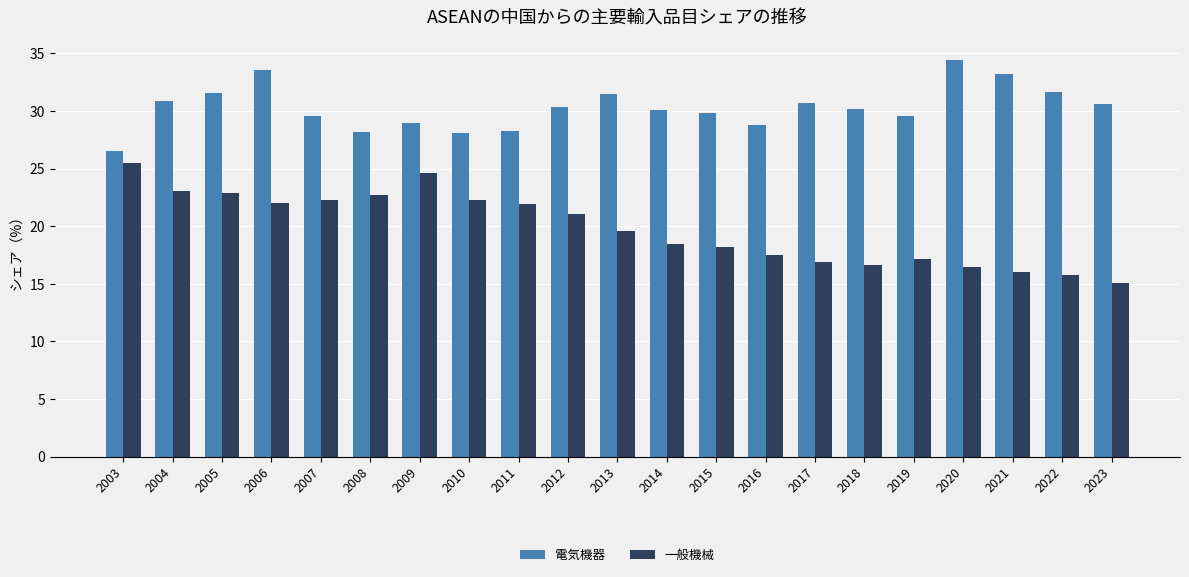

Is the value of 一般機械 at 2010 greater than the value of 電気機器 at 2019?

No